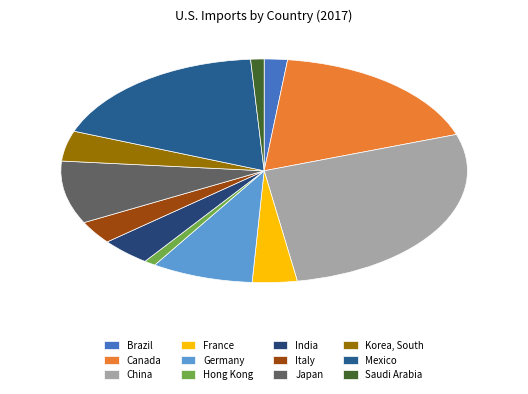

Count the number of slices in the pie.

12